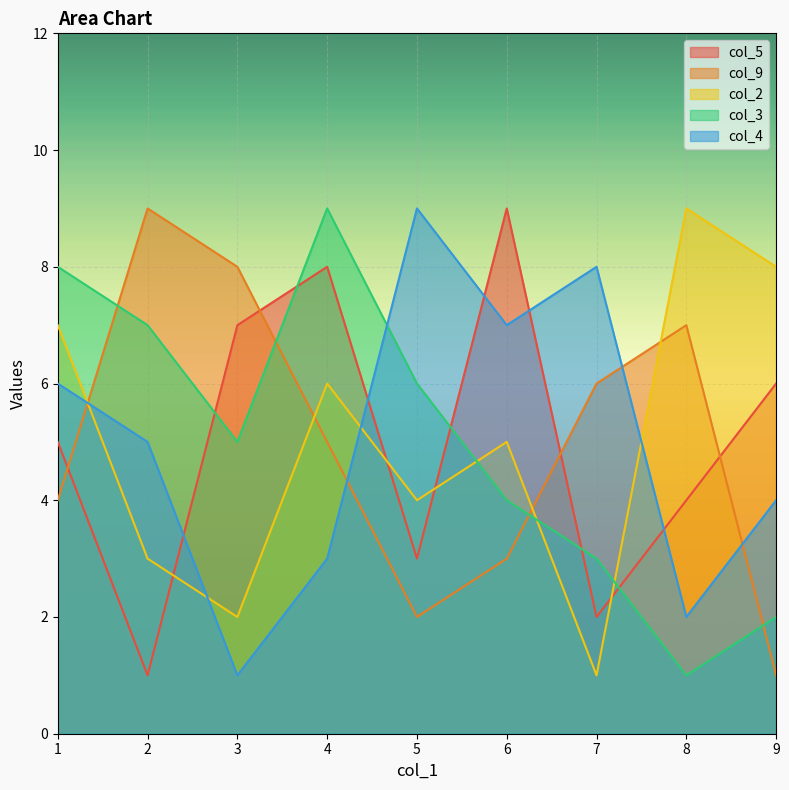

How many interior local valleys does the col_9 series have?

1